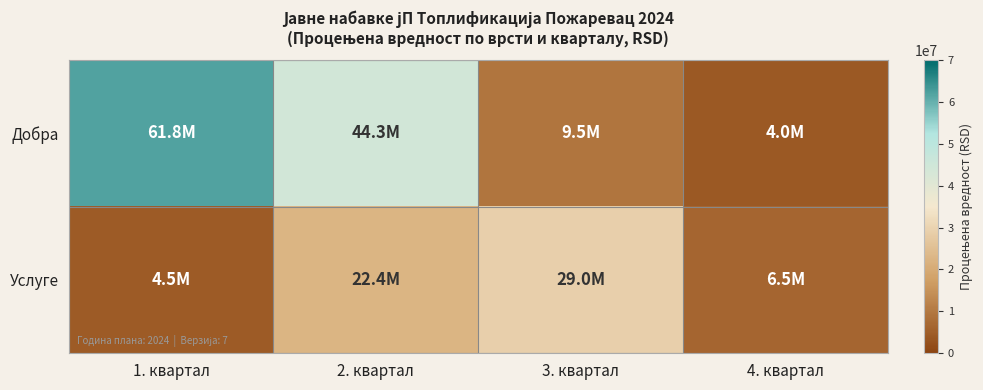

Reading left to right, list all the values displayed in this chart.

Добра: 1. квартал=61800000	2. квартал=44290000	3. квартал=9500000	4. квартал=4000000
Услуге: 1. квартал=4500000	2. квартал=22450000	3. квартал=29000000	4. квартал=6500000